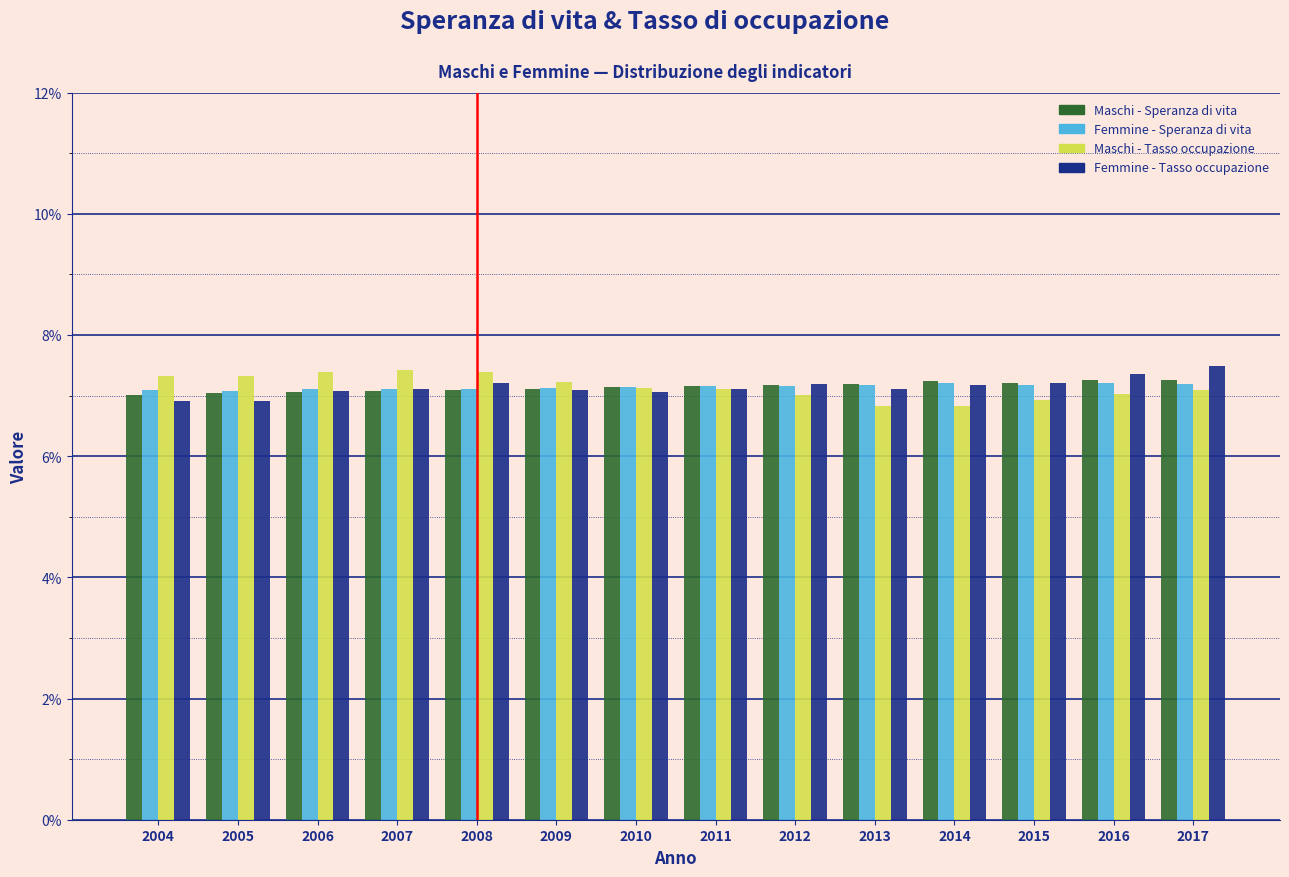

What is the minimum value for Femmine - Tasso occupazione?

6.9